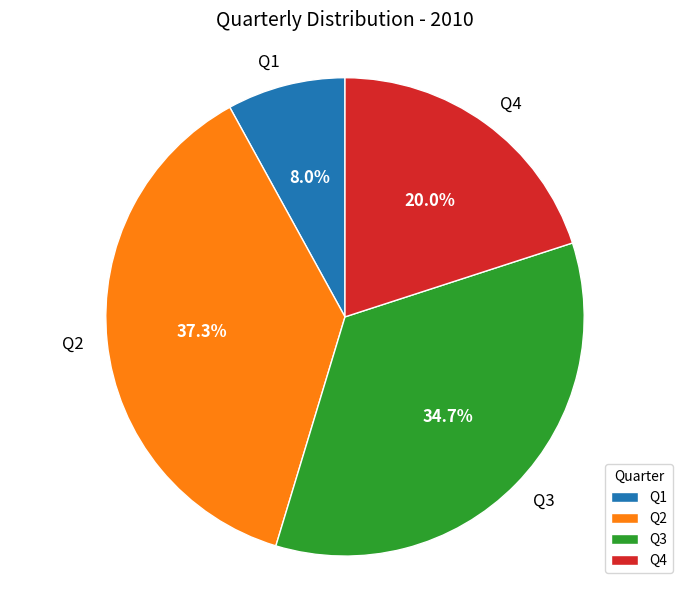

How many slices are in this pie chart?

4